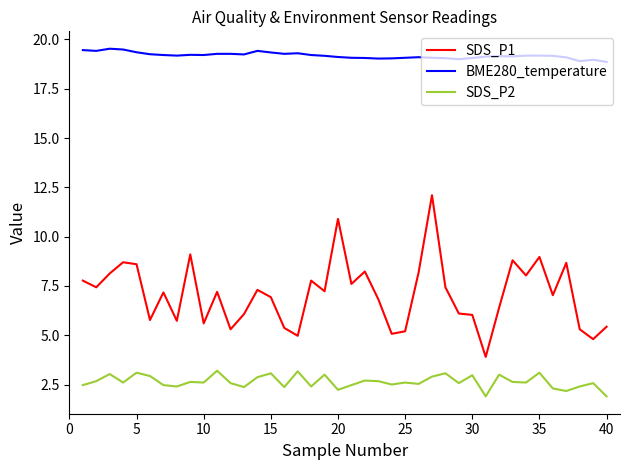

Rank the series by their average value, from lowest to highest.

SDS_P2, SDS_P1, BME280_temperature